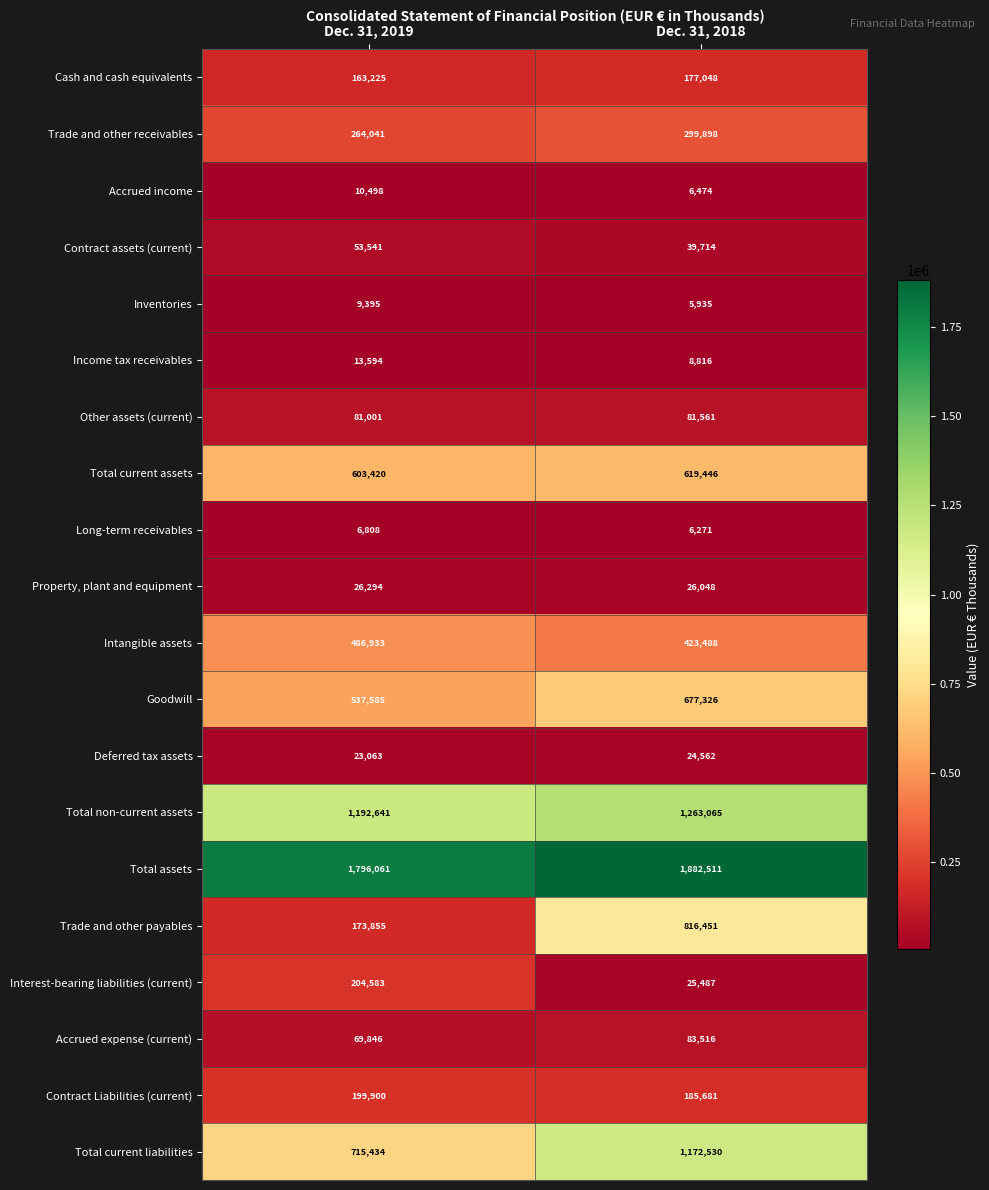

What is the average value of the Inventories series?

7665